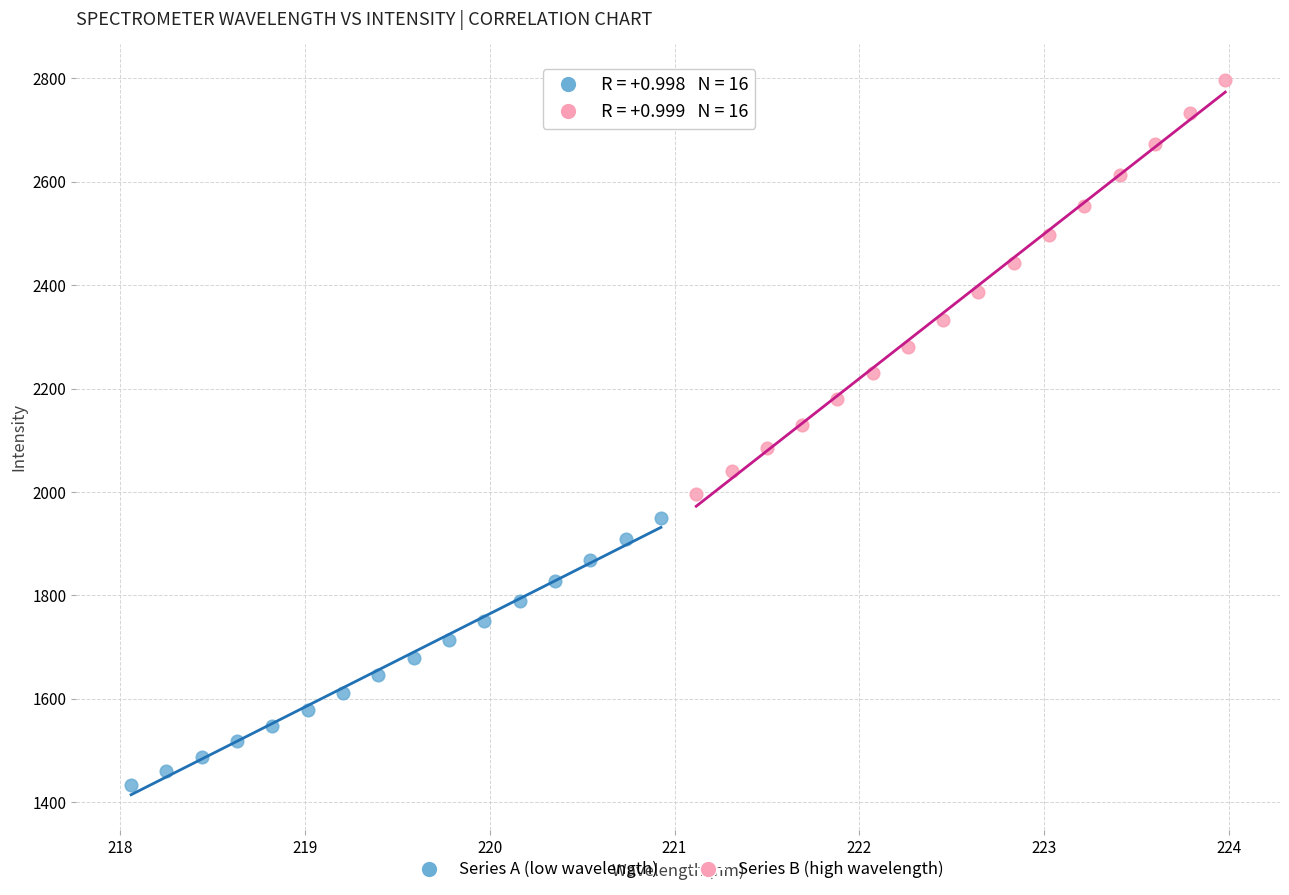

Which series reaches the maximum Y coordinate?

Series B (high wavelength)